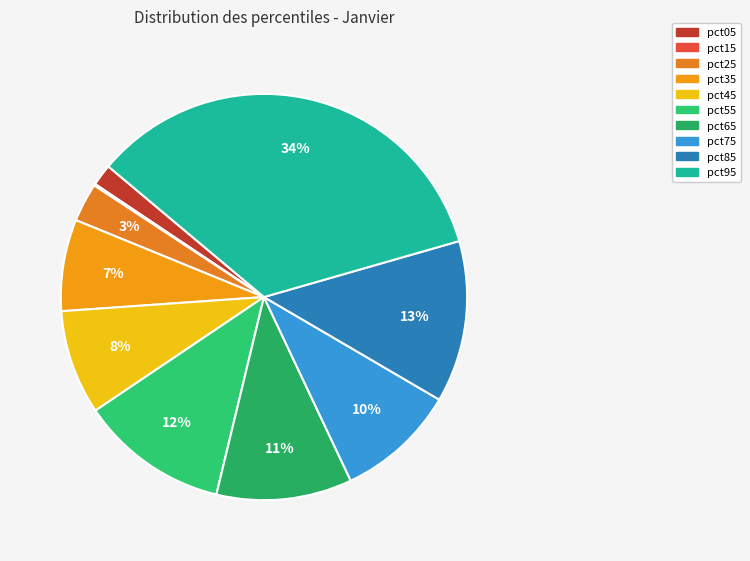

Which slice is the smallest?

pct15